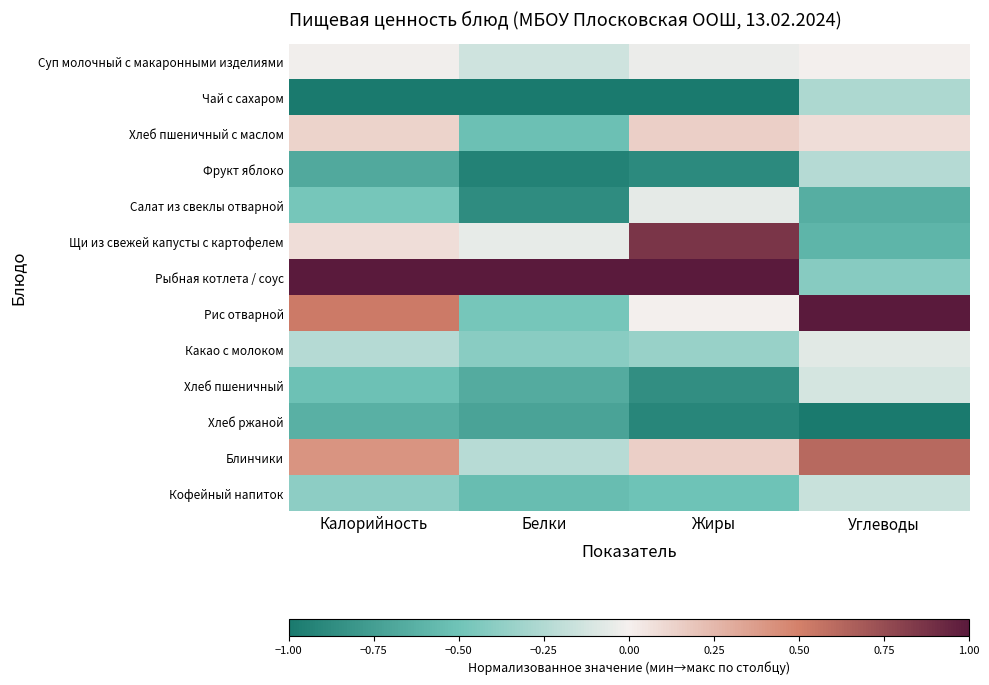

Reading right to left, what are all the values shown in this chart?

Суп молочный с макаронными изделиями: Углеводы=-0.0	Жиры=-0.0	Белки=-0.1	Калорийность=-0.0
Чай с сахаром: Углеводы=-0.3	Жиры=-1.0	Белки=-1.0	Калорийность=-1.0
Хлеб пшеничный с маслом: Углеводы=0.1	Жиры=0.1	Белки=-0.5	Калорийность=0.1
Фрукт яблоко: Углеводы=-0.2	Жиры=-0.9	Белки=-0.9	Калорийность=-0.7
Салат из свеклы отварной: Углеводы=-0.6	Жиры=-0.1	Белки=-0.9	Калорийность=-0.5
Щи из свежей капусты с картофелем: Углеводы=-0.6	Жиры=0.9	Белки=-0.1	Калорийность=0.1
Рыбная котлета / соус: Углеводы=-0.4	Жиры=1.0	Белки=1.0	Калорийность=1.0
Рис отварной: Углеводы=1.0	Жиры=-0.0	Белки=-0.5	Калорийность=0.5
Какао с молоком: Углеводы=-0.1	Жиры=-0.3	Белки=-0.4	Калорийность=-0.2
Хлеб пшеничный: Углеводы=-0.1	Жиры=-0.9	Белки=-0.7	Калорийность=-0.5
Хлеб ржаной: Углеводы=-1.0	Жиры=-0.9	Белки=-0.7	Калорийность=-0.6
Блинчики: Углеводы=0.6	Жиры=0.1	Белки=-0.2	Калорийность=0.4
Кофейный напиток: Углеводы=-0.2	Жиры=-0.5	Белки=-0.5	Калорийность=-0.4